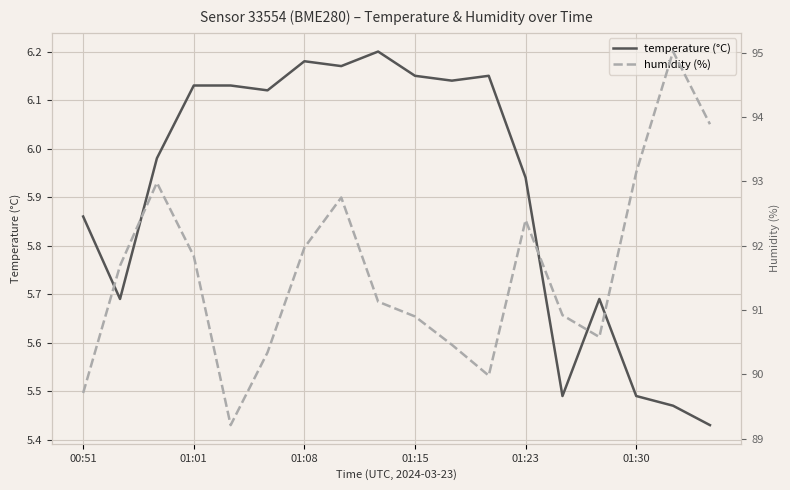

What is the total value across all series at 10?

96.6